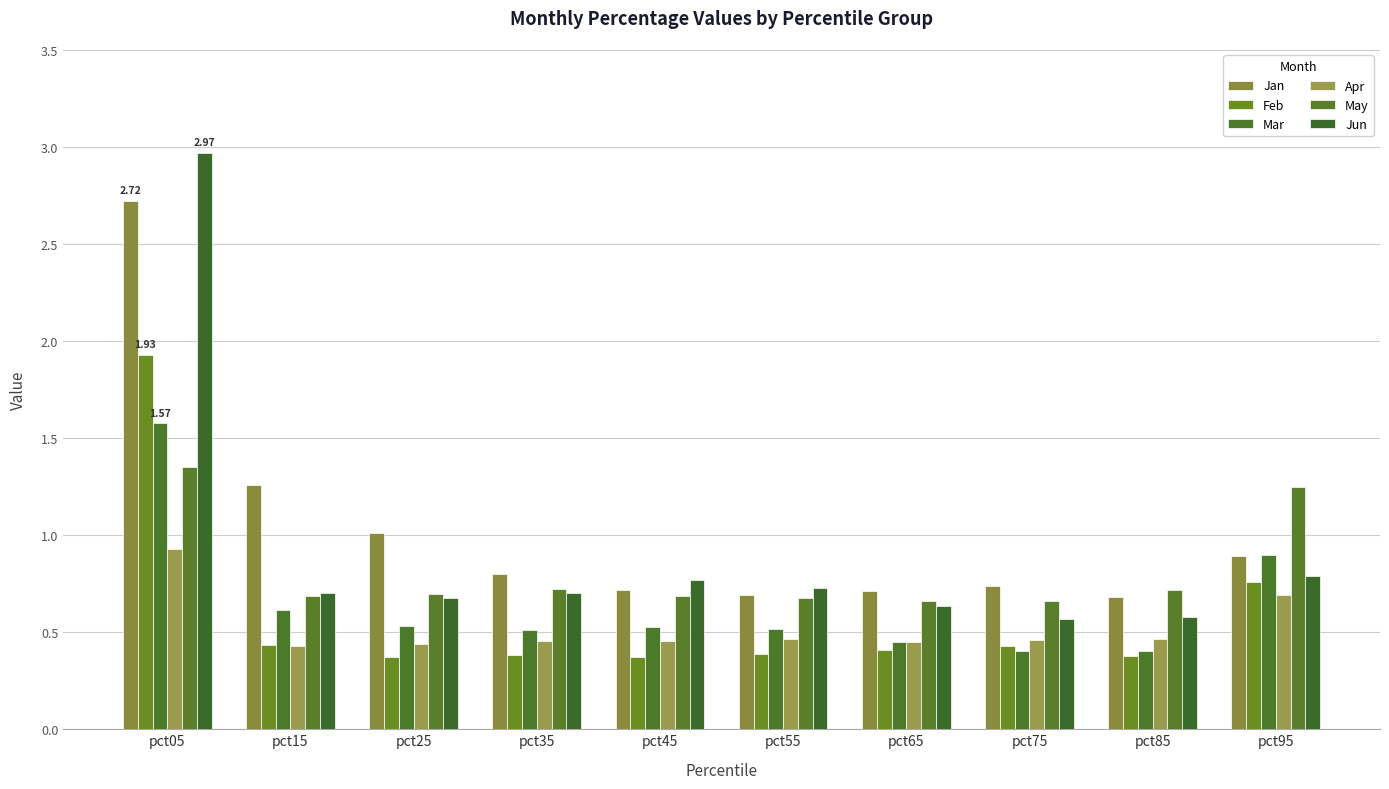

How many categories are shown in the chart?

10